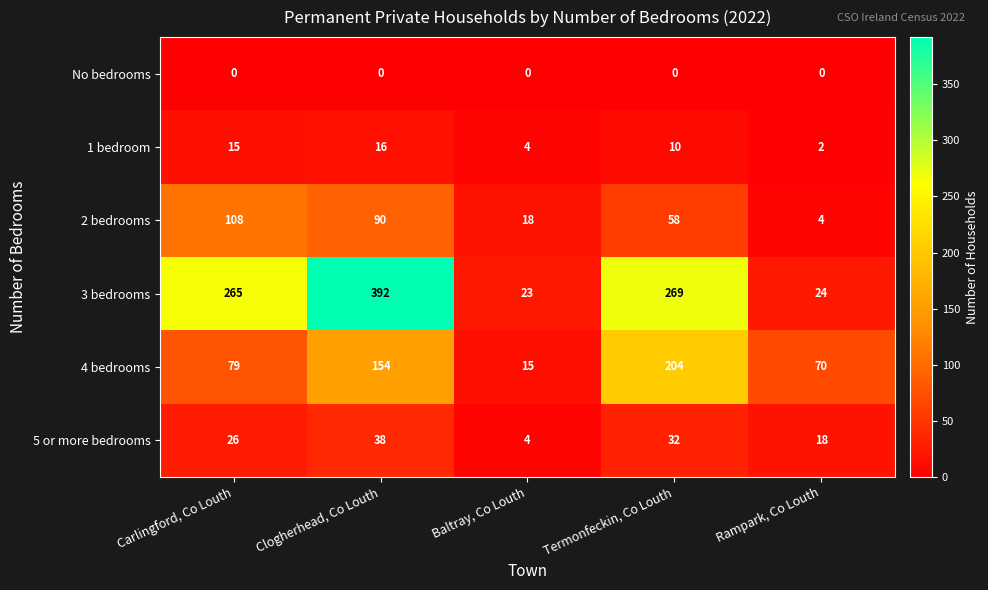

At which category is the sum across all series the highest?

Clogherhead, Co Louth